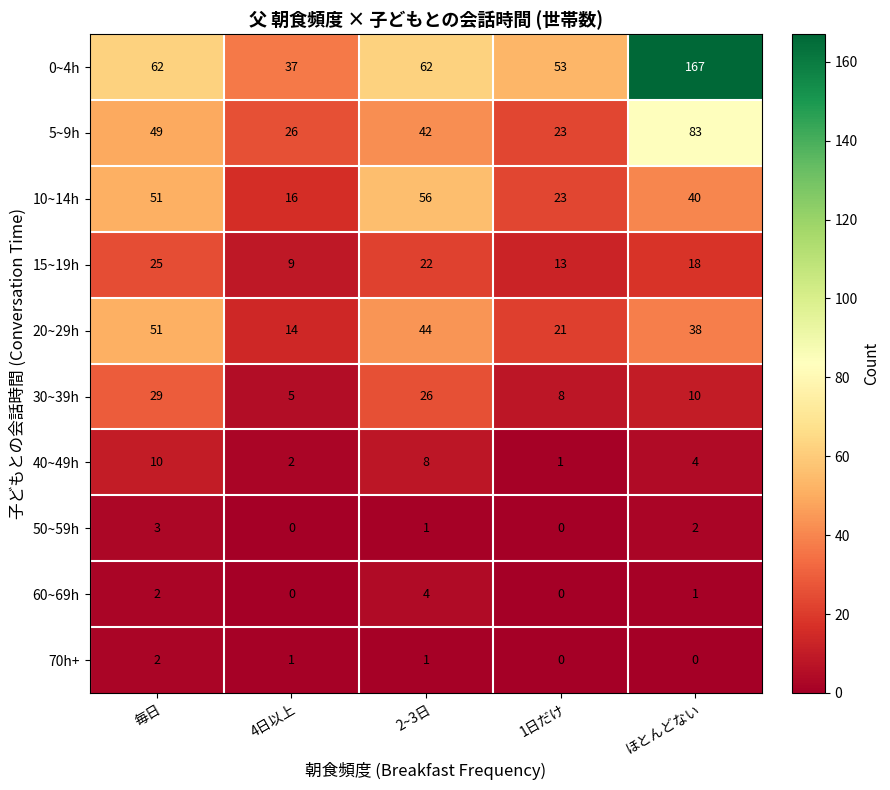

How many categories are shown in the chart?

5